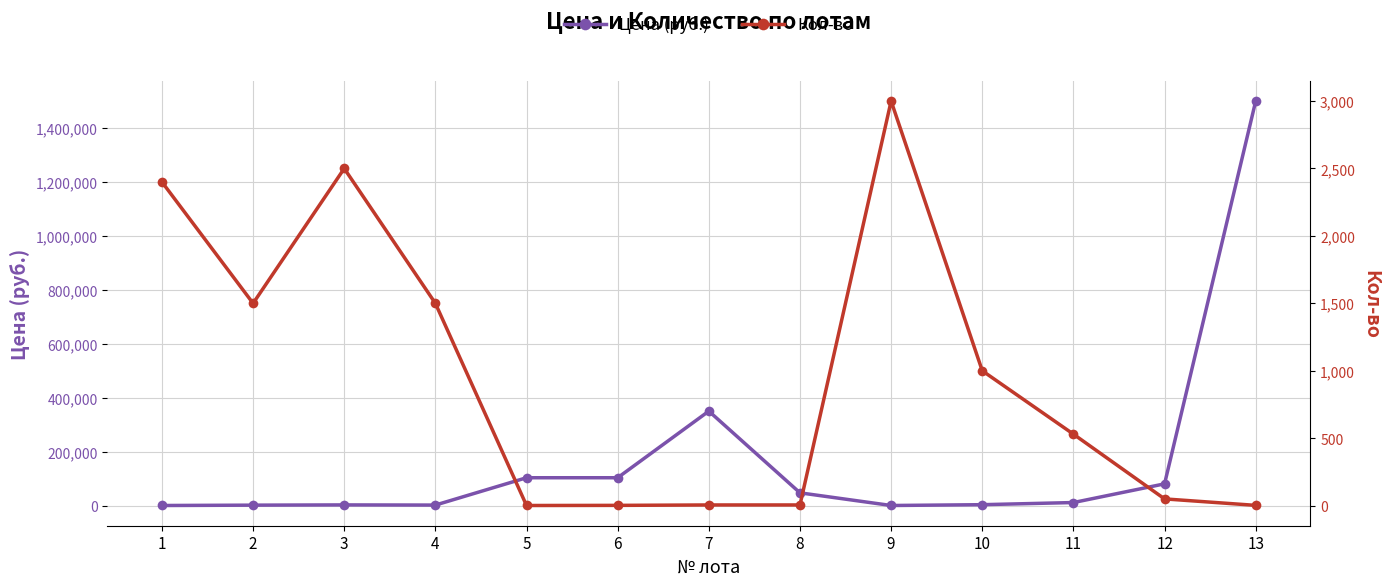

True or false: Кол-во has more than 2 interior local peaks.

False